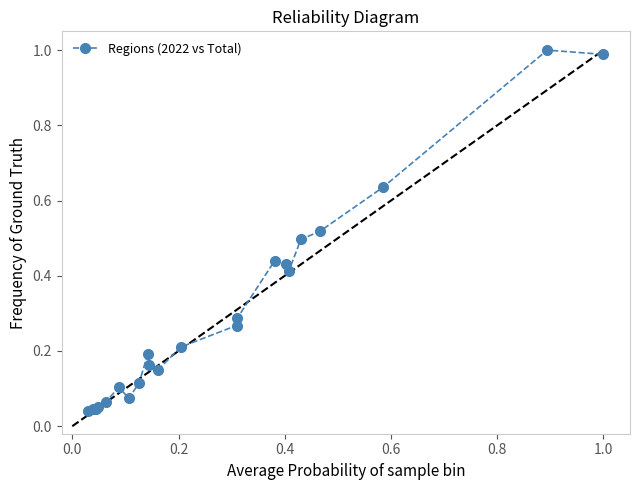

What is the sum of all values?

6.7